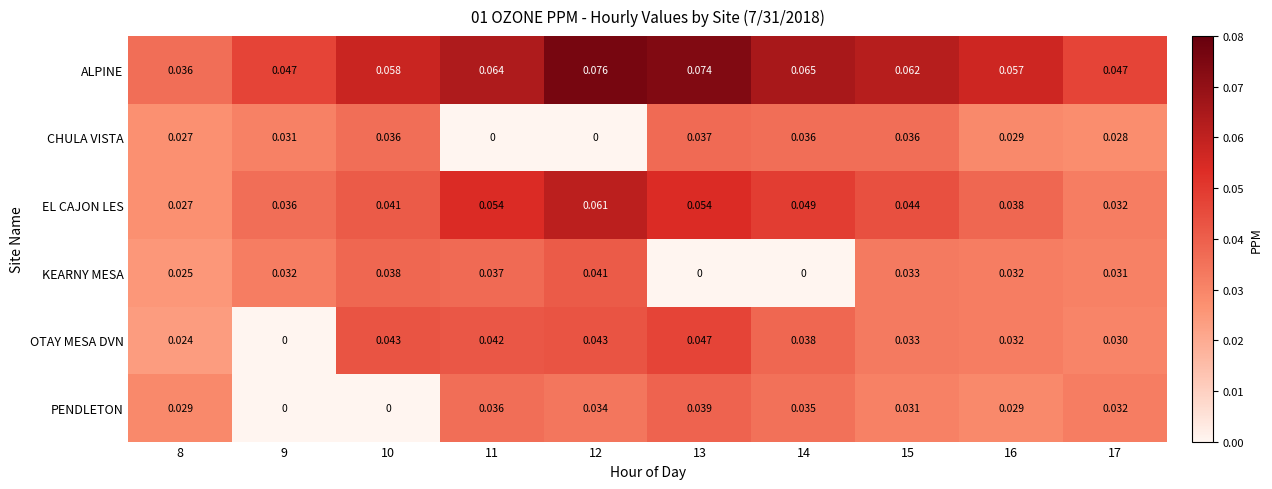

Rank the series by their maximum value, from highest to lowest.

ALPINE, EL CAJON LES, OTAY MESA DVN, KEARNY MESA, PENDLETON, CHULA VISTA